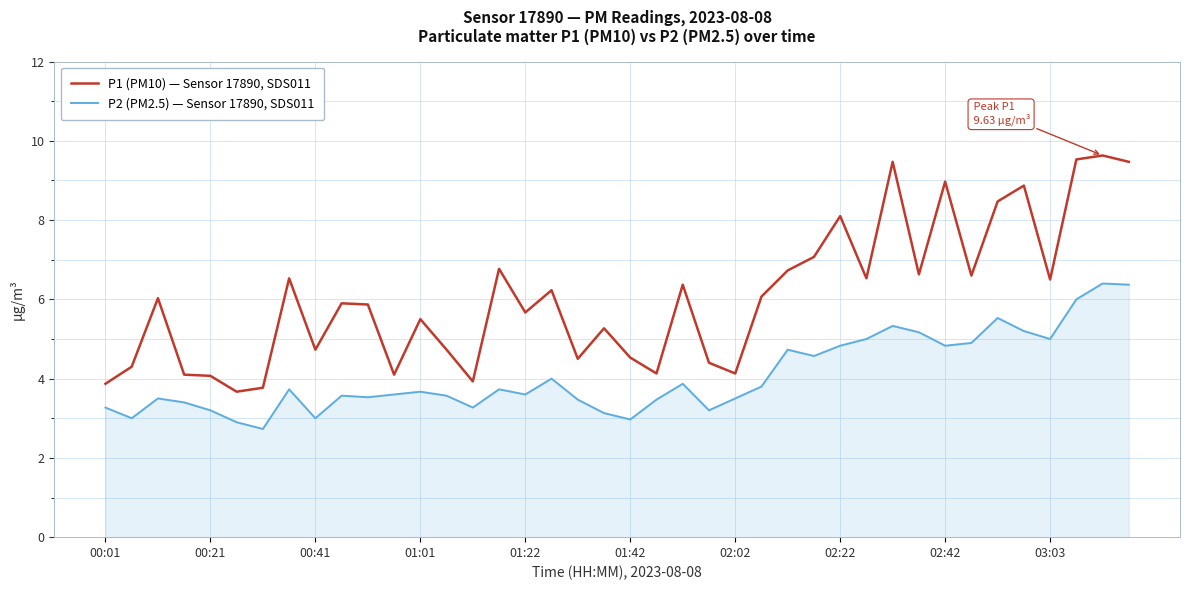

Which series has the largest total across all categories?

P1 (PM10) — Sensor 17890, SDS011